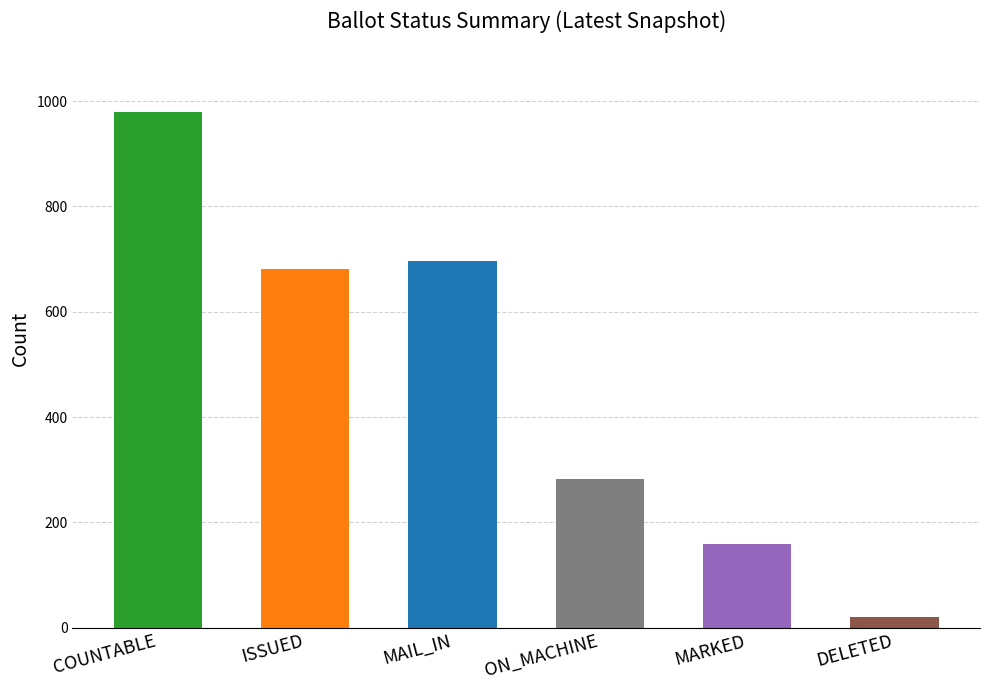

Reading left to right, extract all data points from this chart.

COUNTABLE=979	ISSUED=682	MAIL_IN=696	ON_MACHINE=282	MARKED=158	DELETED=20